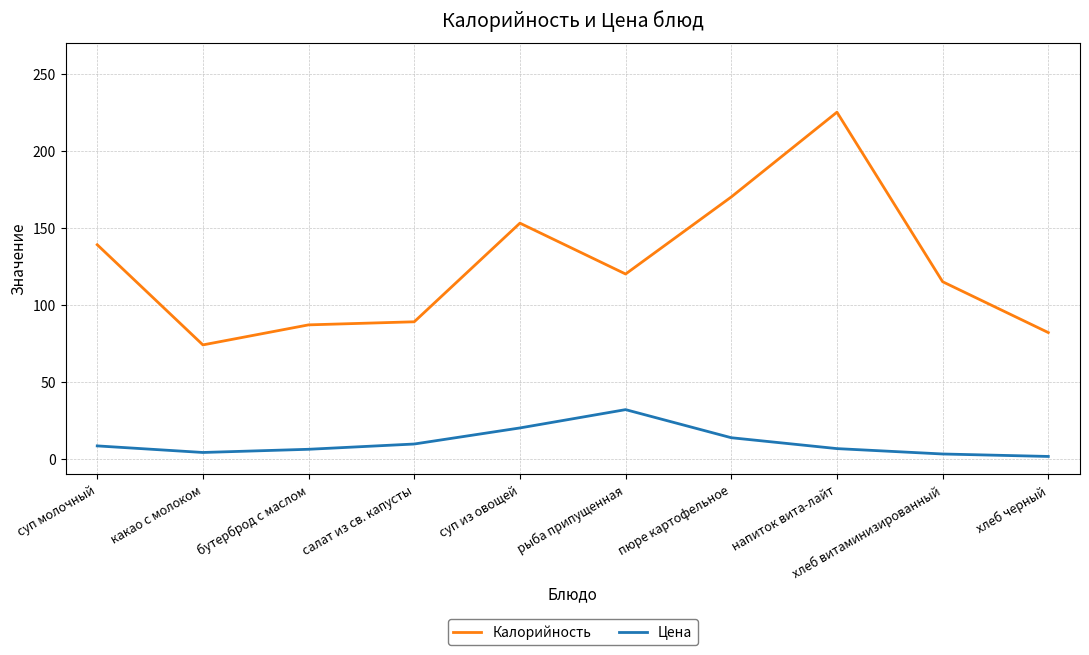

What is the difference between the second highest and minimum values in the Калорийность series?

96.0